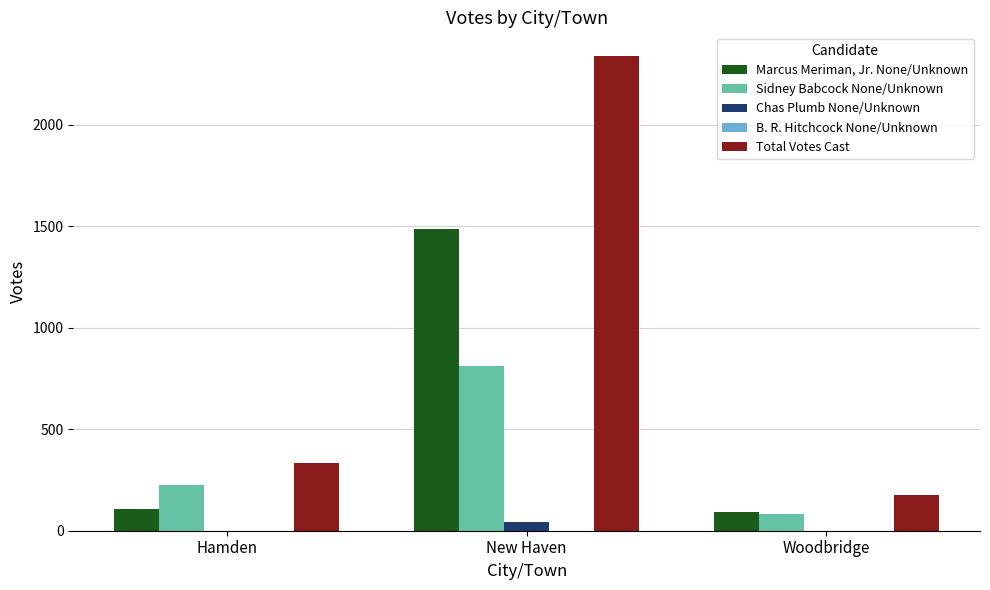

The Total Votes Cast series shows 2337 at New Haven. True or false?

True